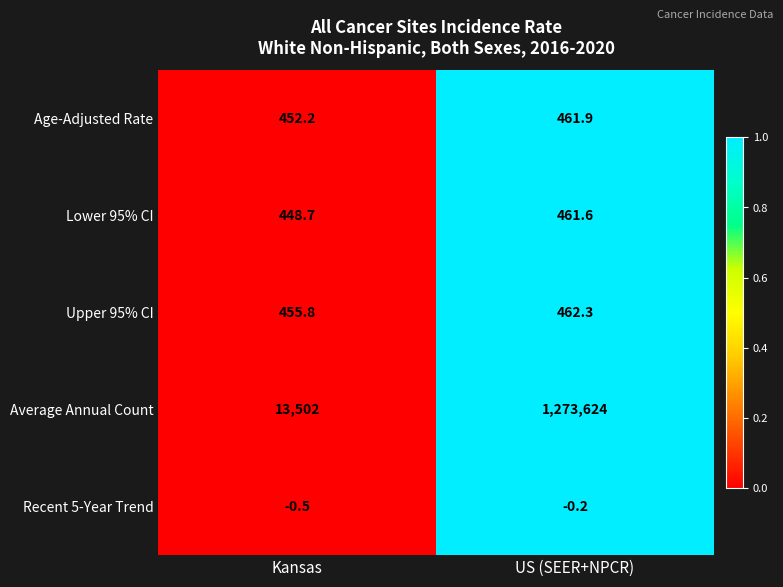

Which series has the largest range (max minus min)?

Average Annual Count